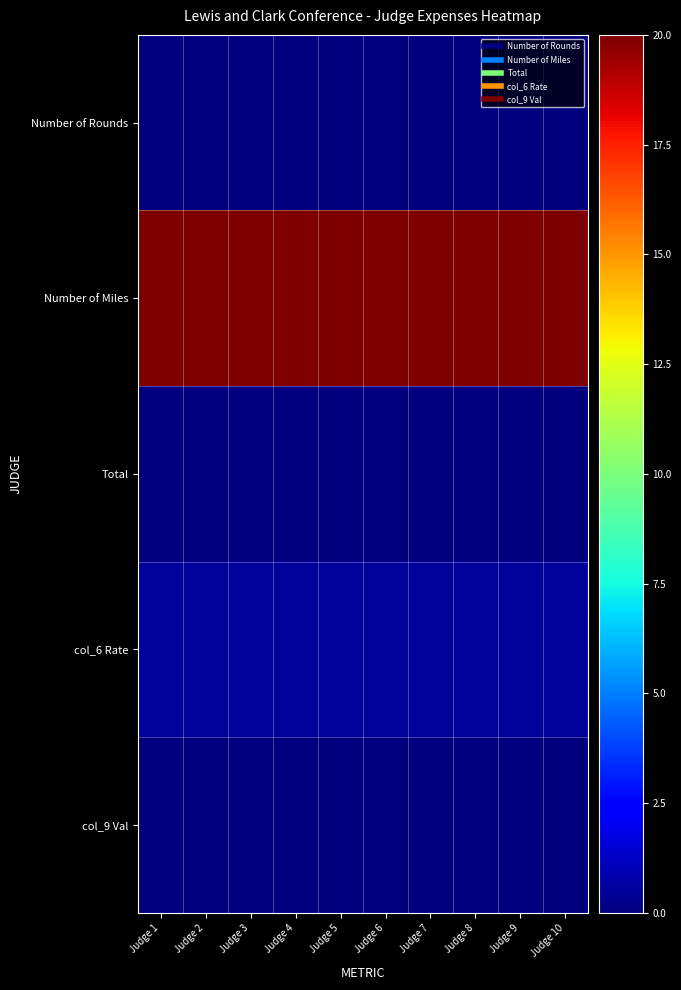

How many categories are shown in the chart?

10